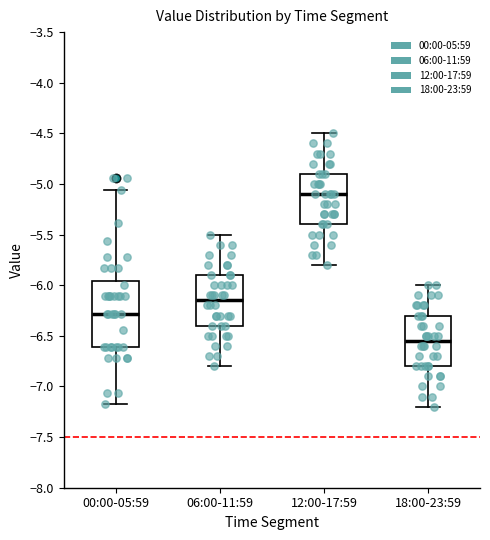

Which box is the tallest, from its lower edge to its upper edge?

00:00-05:59